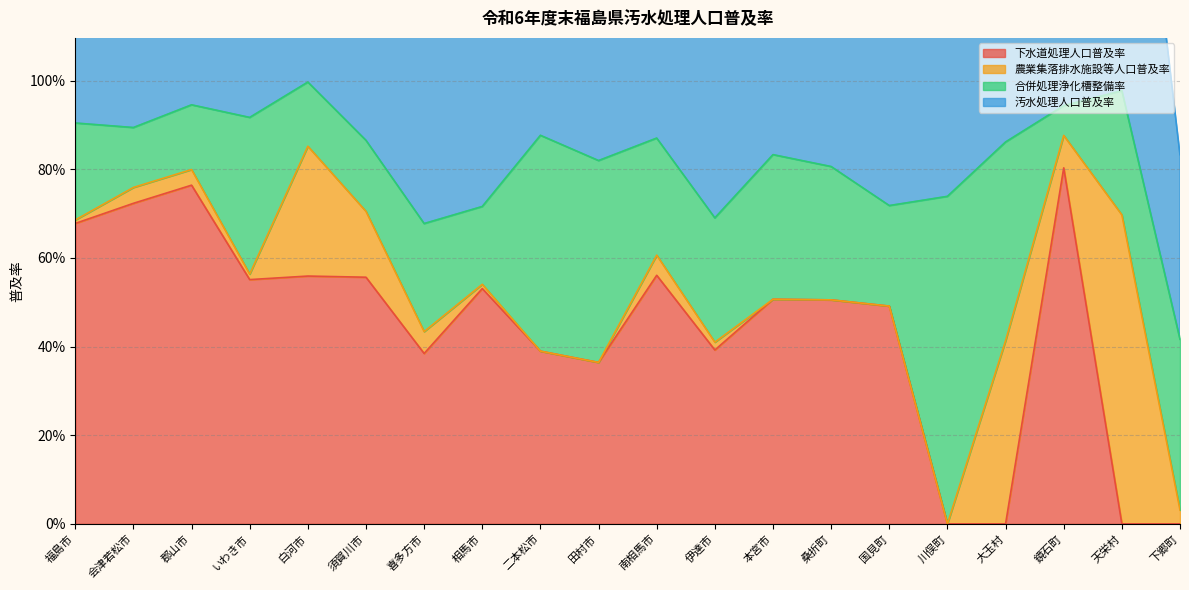

True or false: 汚水処理人口普及率 has more than 0 interior local peaks.

True